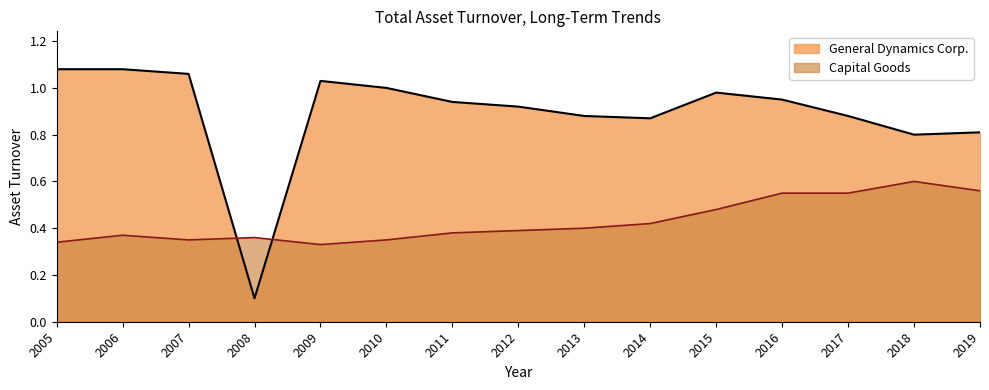

What is the difference between the second highest and second lowest values in the Capital Goods series?

0.2